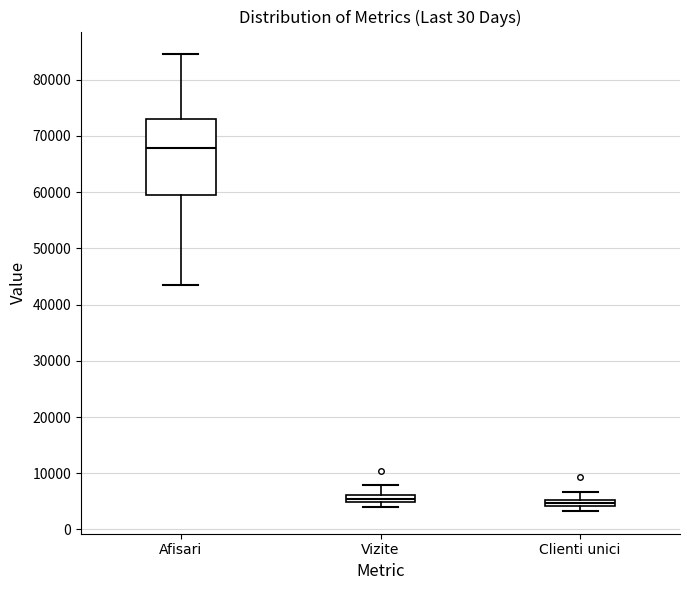

Comparing the boxes themselves (not the whiskers), which one is the tallest?

Afisari